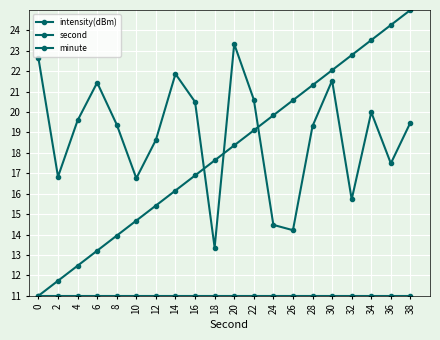

Between 14 and 18, which is larger?

14